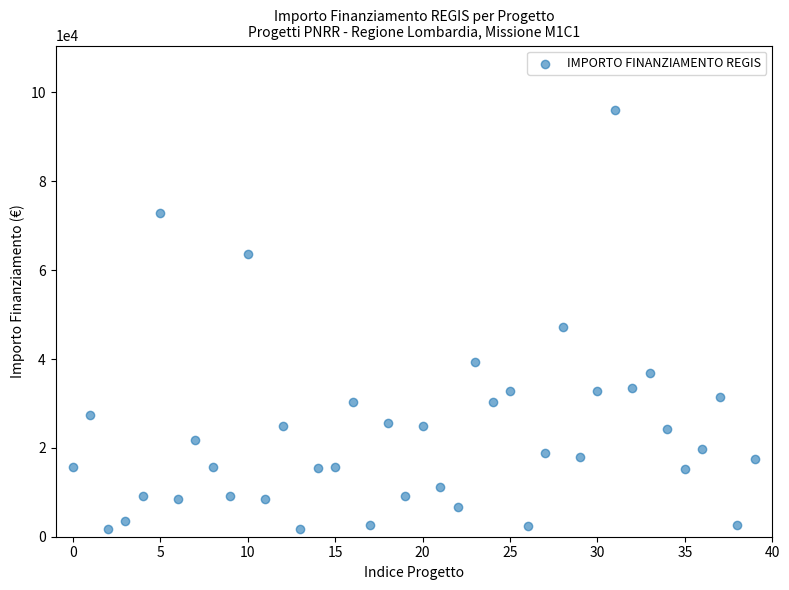

What Y value in the scatter plot is closest to 48983?

47135